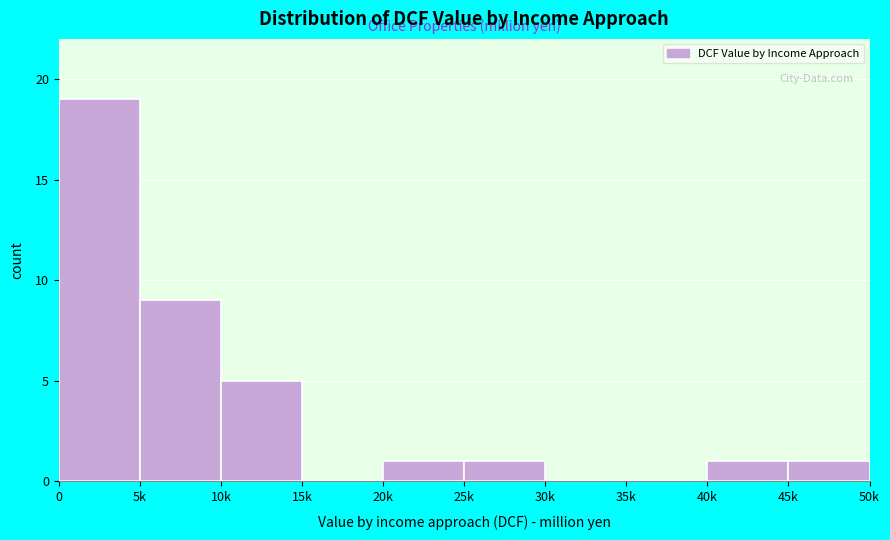

Reading left to right, what are all the values shown in this chart?

0=19	5k=9	10k=5	15k=0	20k=1	25k=1	30k=0	35k=0	40k=1	45k=1